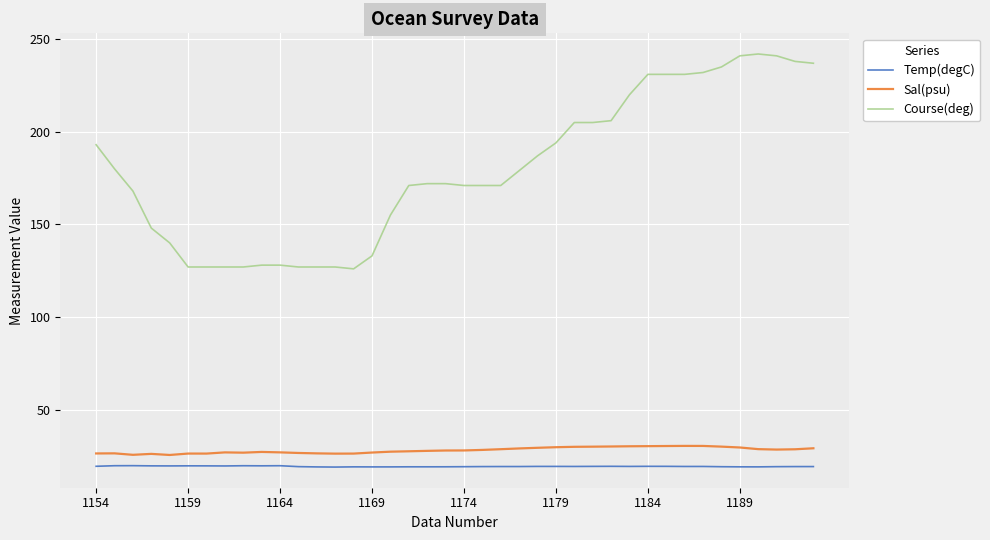

True or false: Temp(degC) and Sal(psu) cross at least once.

False